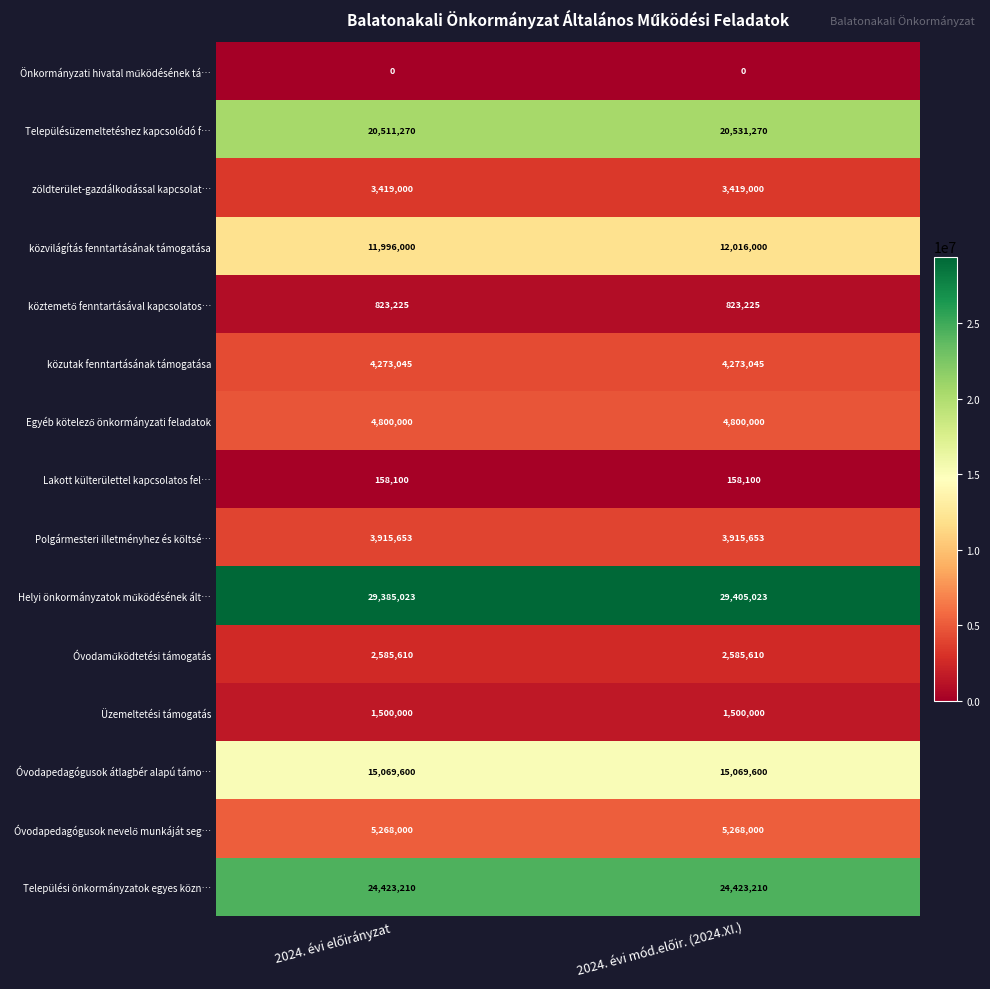

What is the sum of all Lakott külterülettel kapcsolatos fel… values?

316200